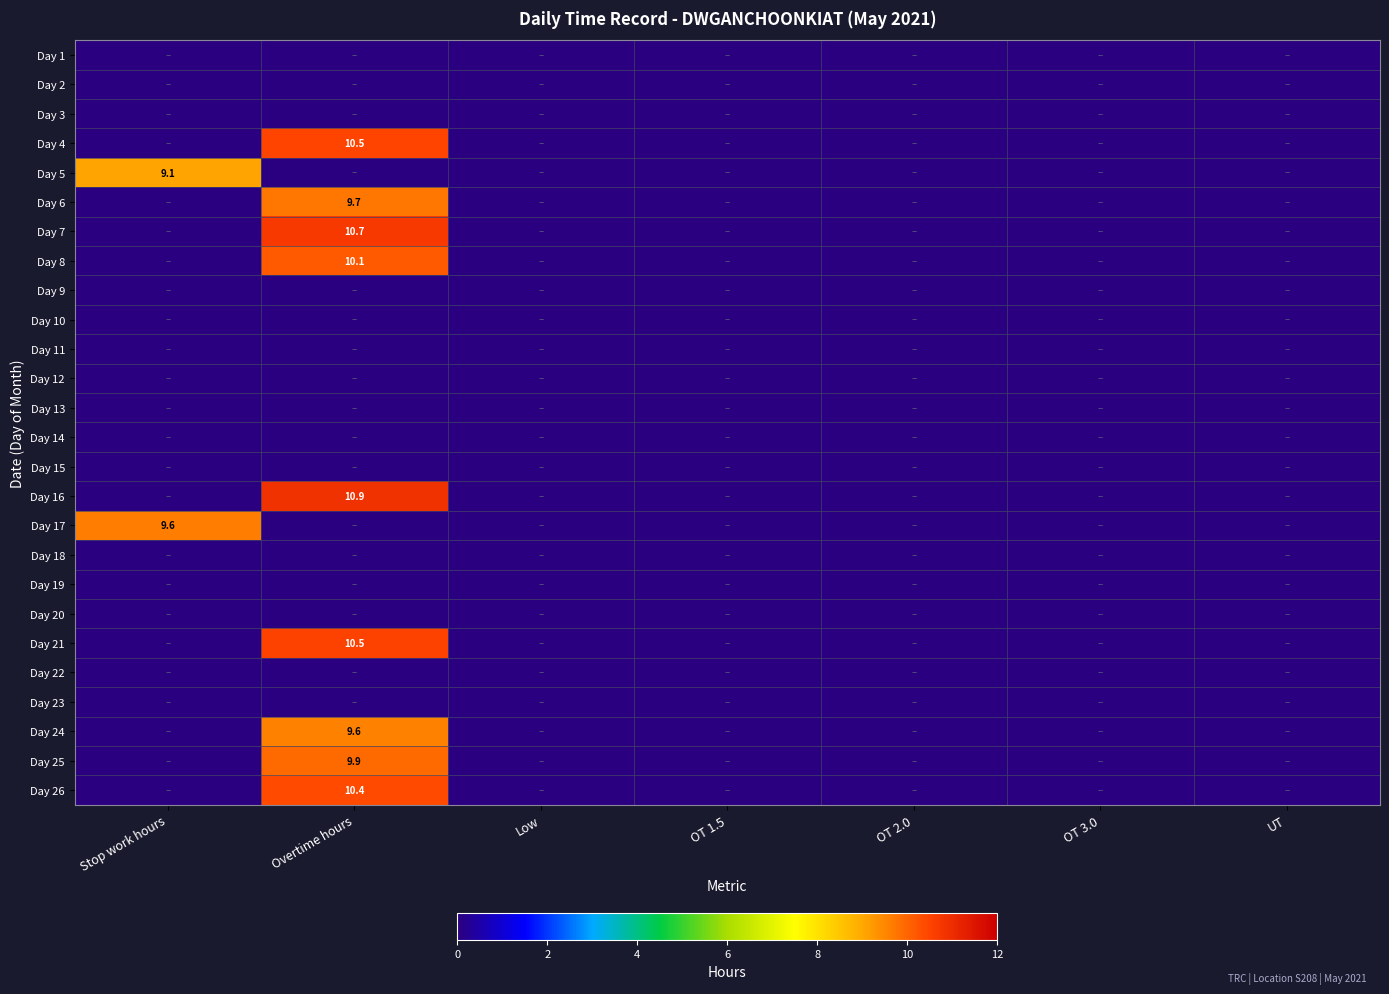

Is it true that Day 5 equals 3.8 at Stop work hours?

False